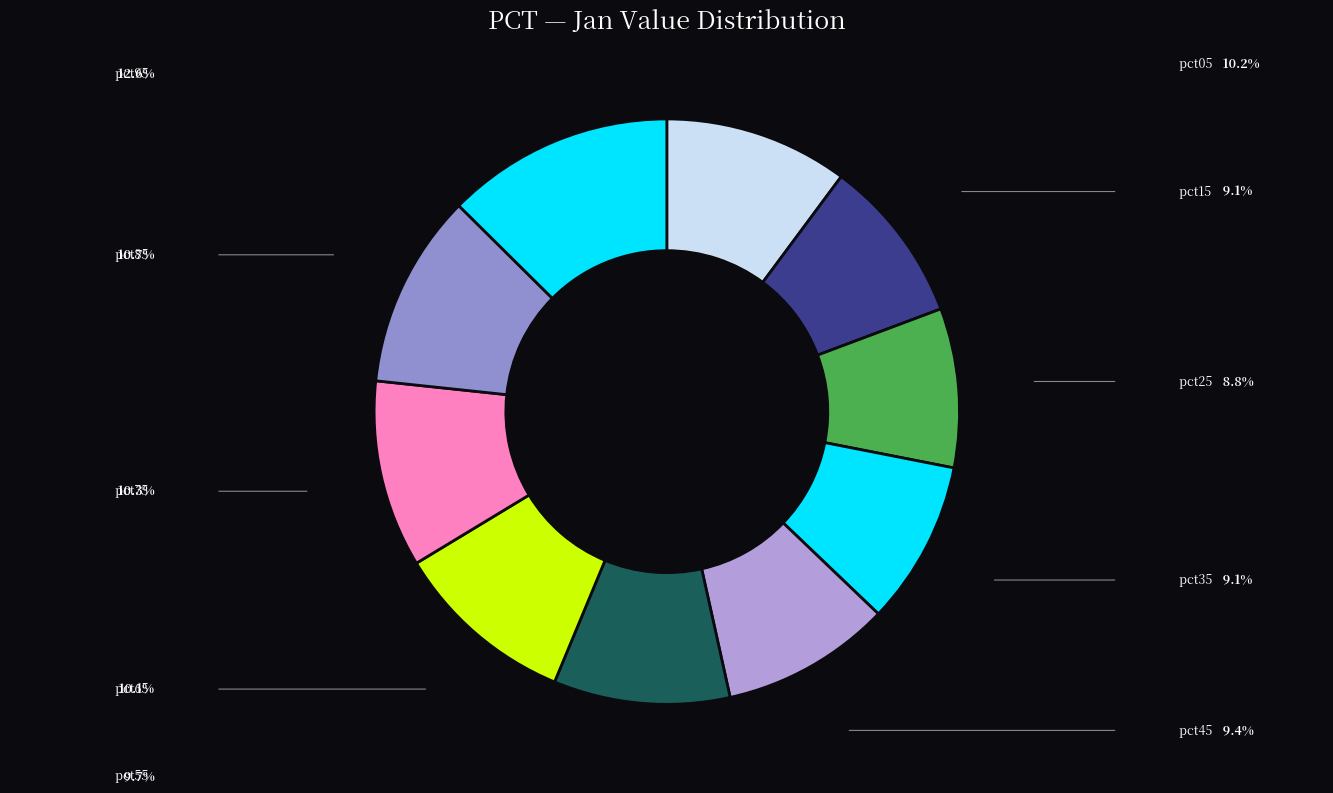

To the nearest percent, what is the combined percentage of pct75 and pct65?

20%